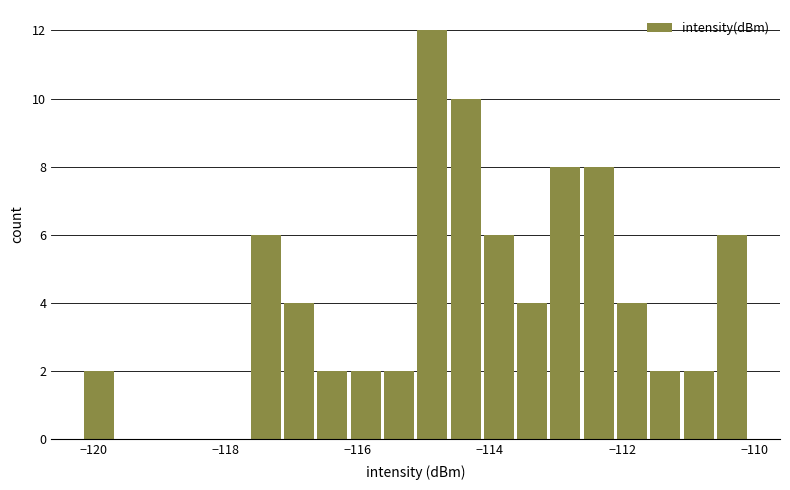

Read against the x-axis, roughly where is the centre of the tallest bar?

-114.8